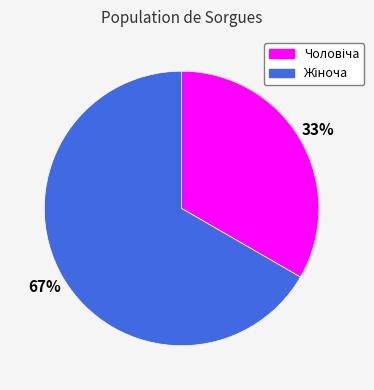

To the nearest percent, what is the average slice percentage?

50%